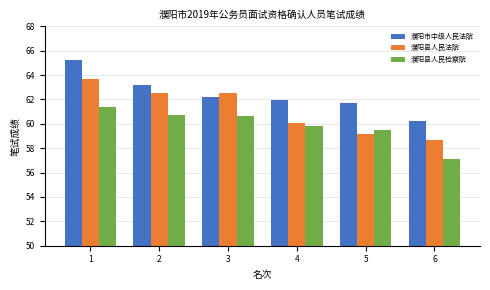

What is the sum of the 濮阳县人民检察院 values at 1 and 6?

118.5